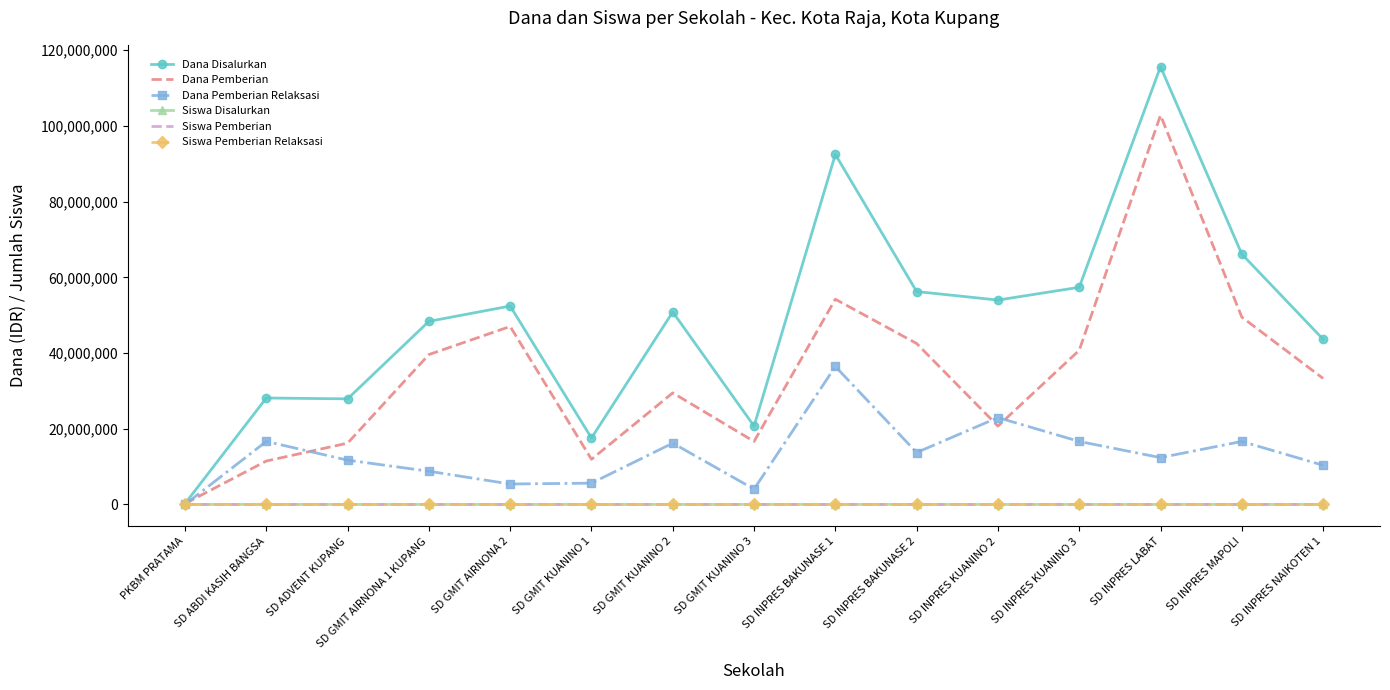

At which category is the sum across all series the highest?

SD INPRES LABAT